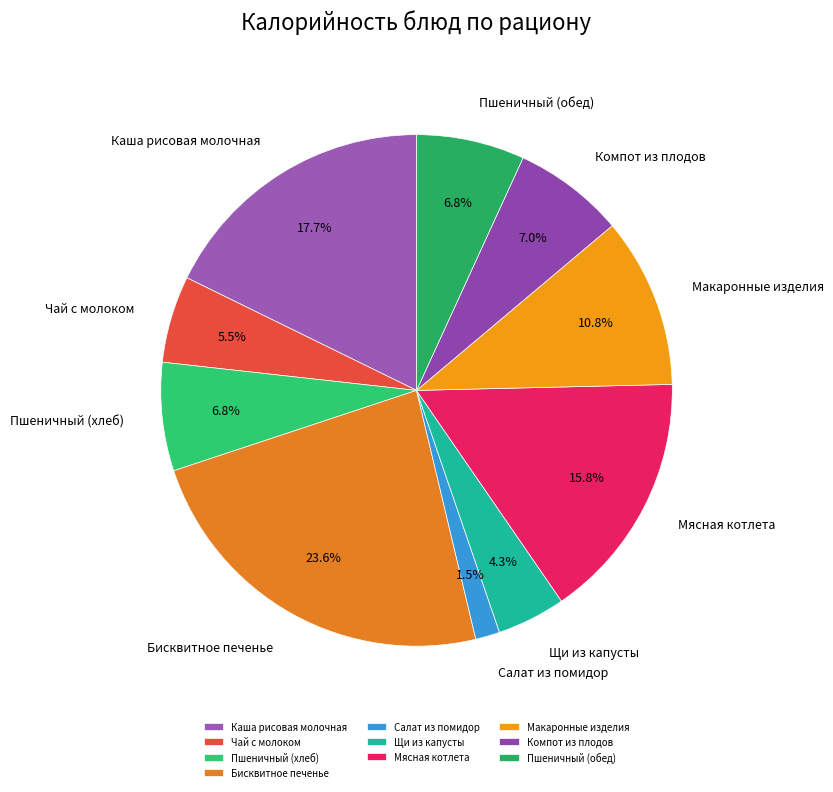

Is it true that Пшеничный (хлеб) is 17% of the pie?

False